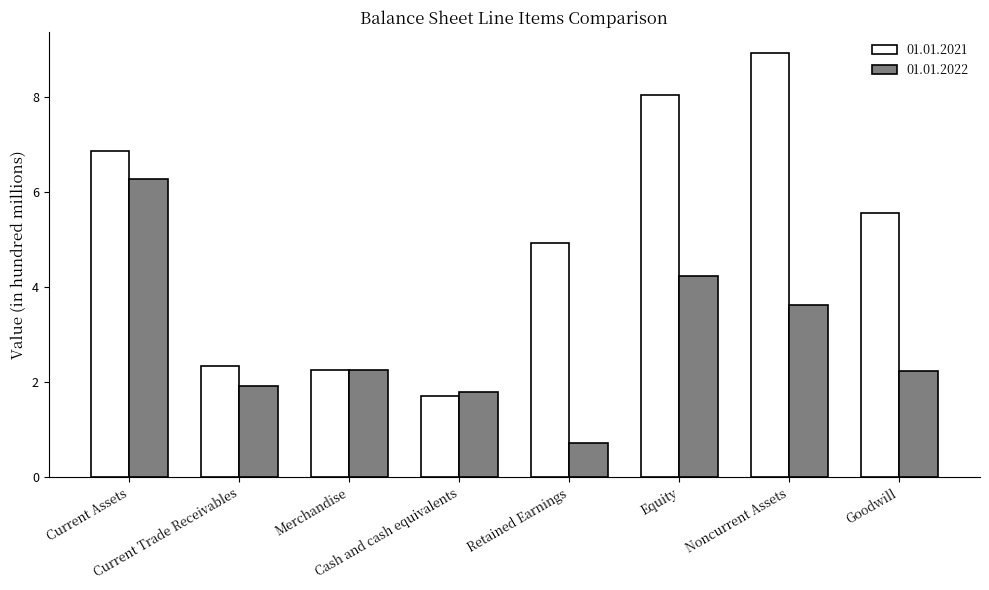

How many categories are shown in the chart?

8